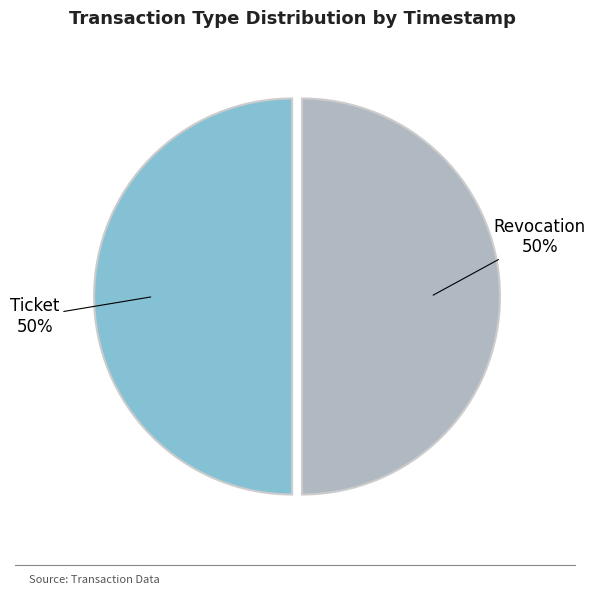

Combined, do Revocation and Ticket account for over 50%?

Yes